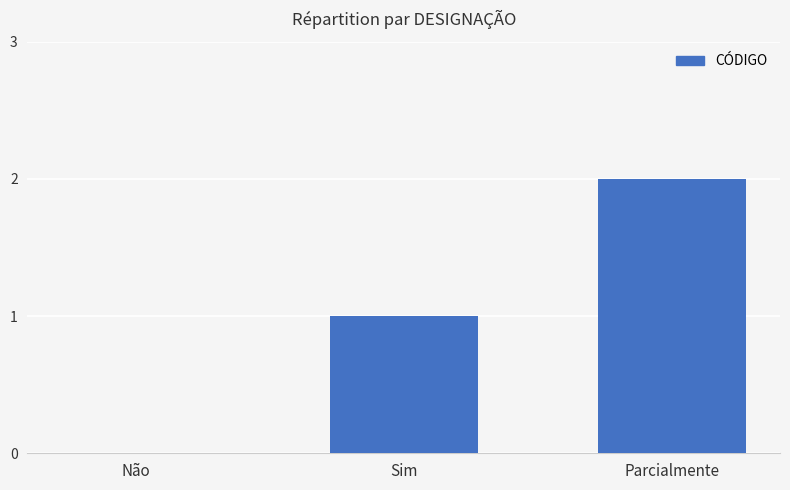

Approximately how many times larger is the value at Sim compared to Parcialmente?

0.5